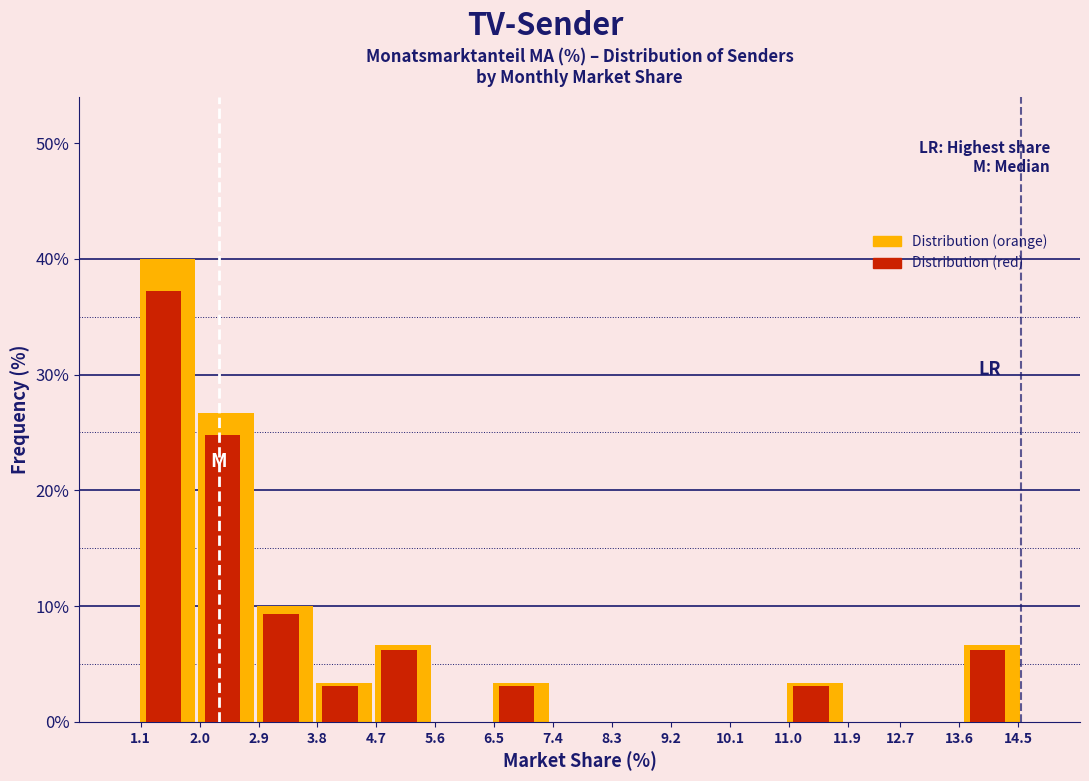

Reading left to right, extract all data points from this chart.

Distribution (orange): 1.1=40.0	2.0=26.7	2.9=10.0	3.8=3.3	4.7=6.7	5.6=0.0	6.5=3.3	7.4=0.0	8.3=0.0	9.2=0.0	10.1=0.0	11.0=3.3	11.9=0.0	13.6=0.0	14.5=6.7
Distribution (red): 1.1=37.2	2.0=24.8	2.9=9.3	3.8=3.1	4.7=6.2	5.6=0.0	6.5=3.1	7.4=0.0	8.3=0.0	9.2=0.0	10.1=0.0	11.0=3.1	11.9=0.0	13.6=0.0	14.5=6.2